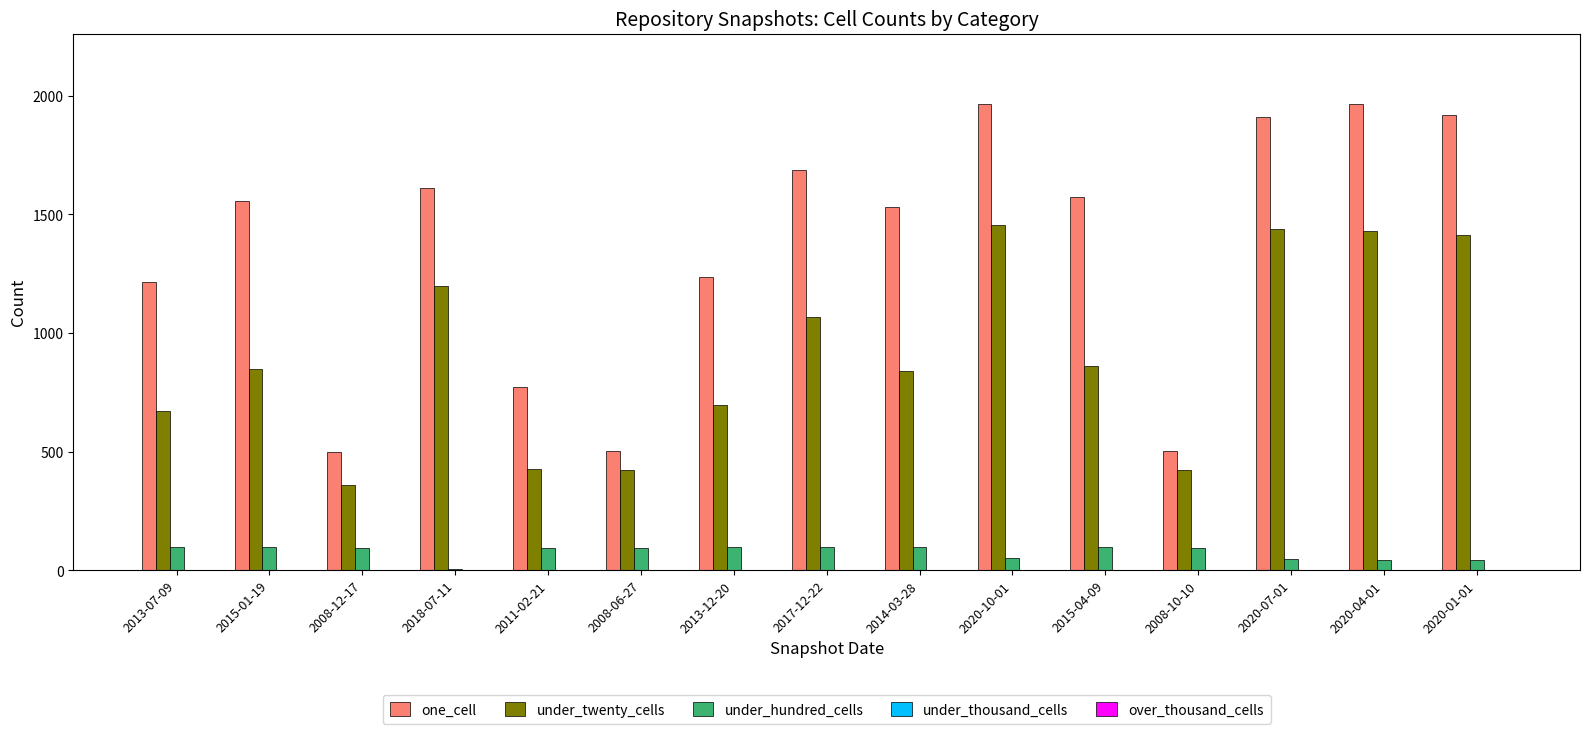

What is the highest value of the under_twenty_cells series?

1454